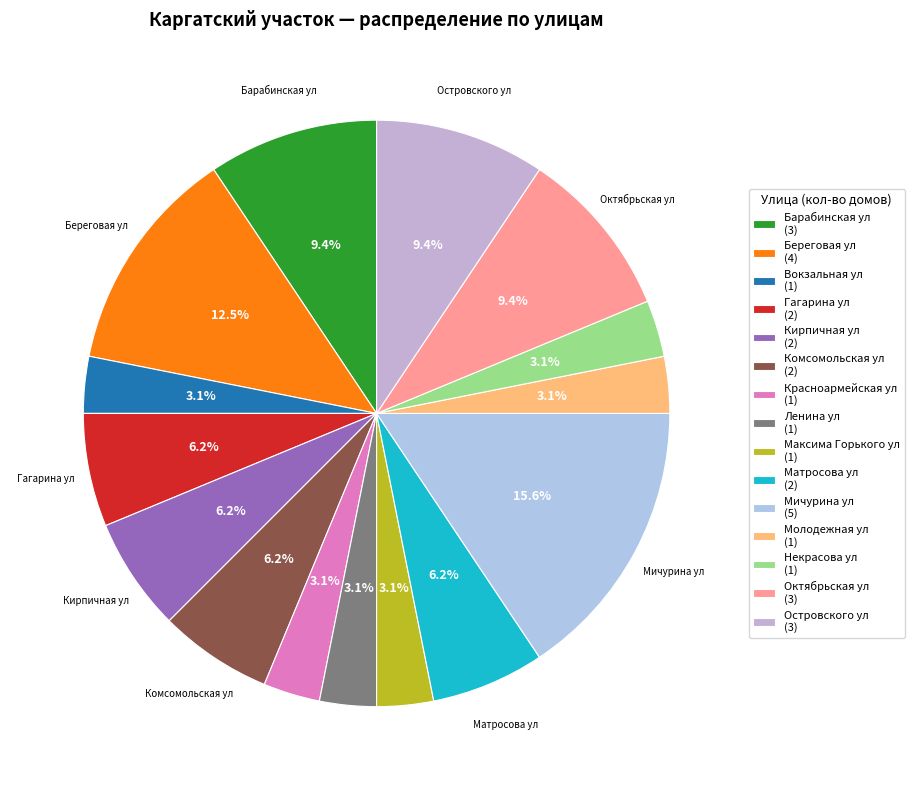

True or false: Гагарина ул accounts for 11% of the total.

False